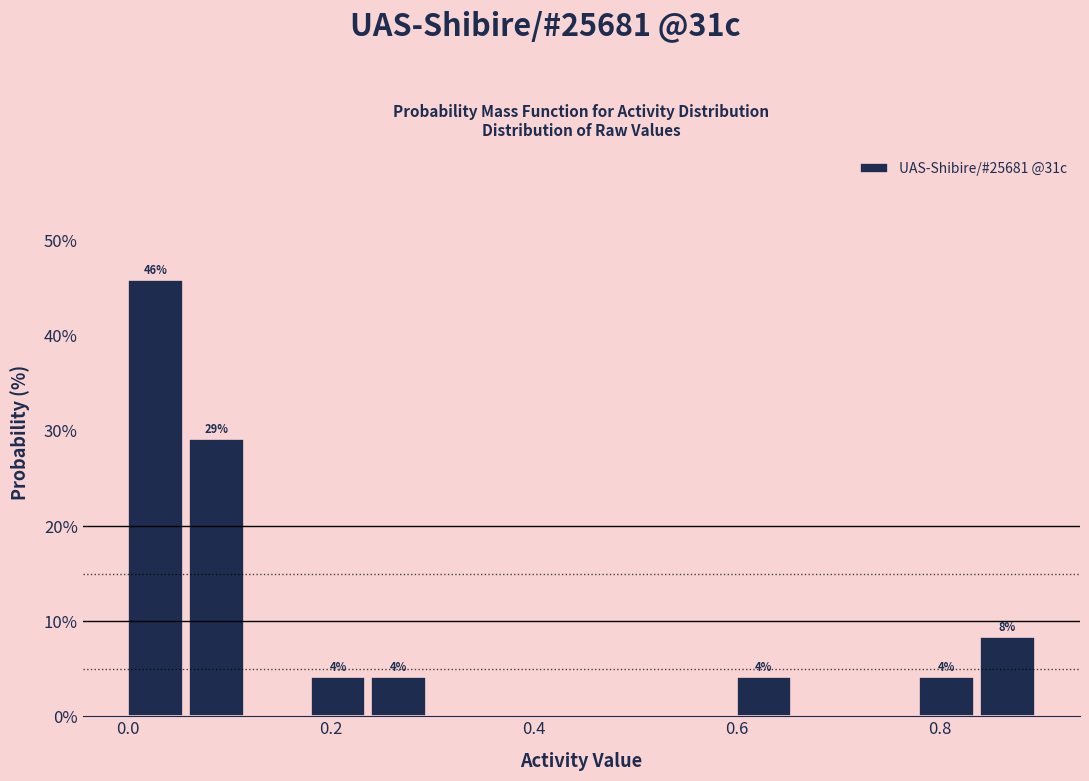

Read against the x-axis, roughly where is the centre of the tallest bar?

0.02